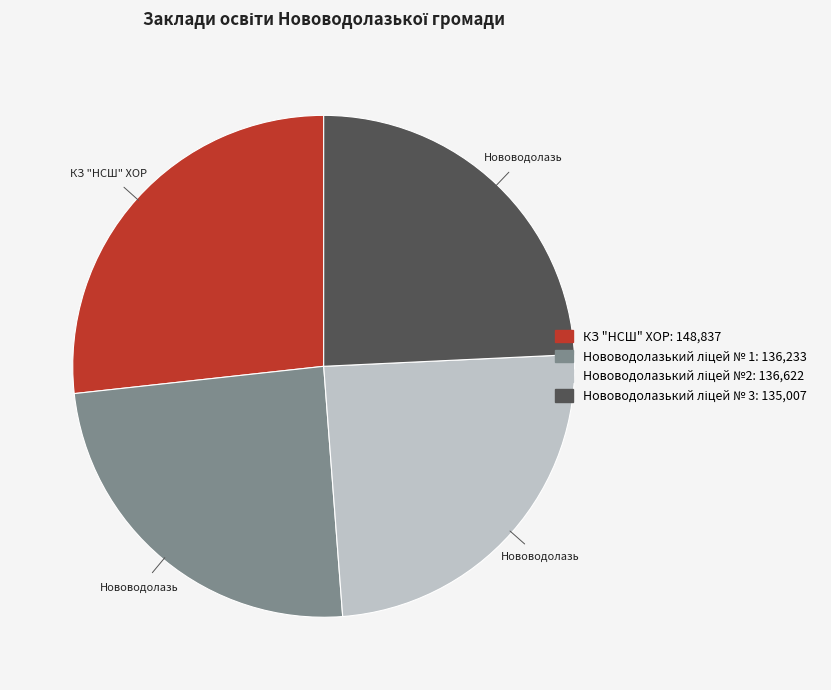

How many segments does this pie chart have?

4